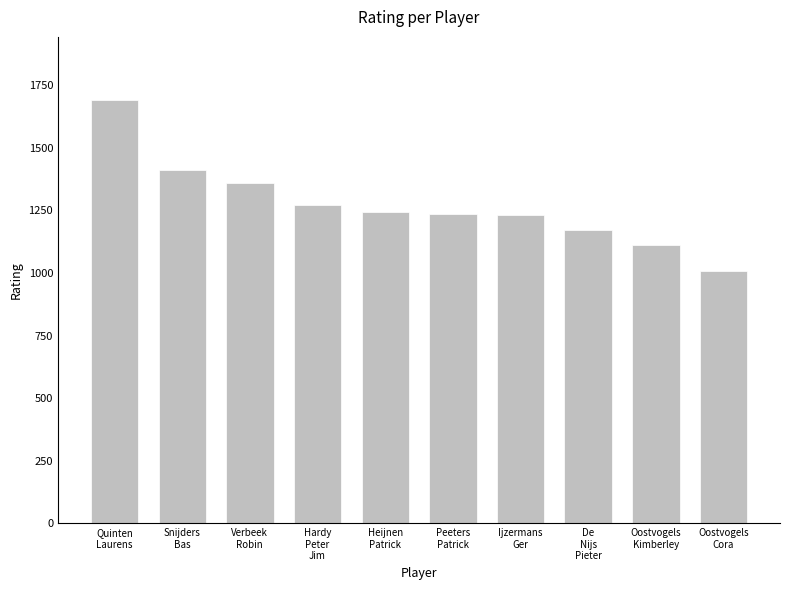

Is it true that the value at De
Nijs
Pieter is 1171?

True